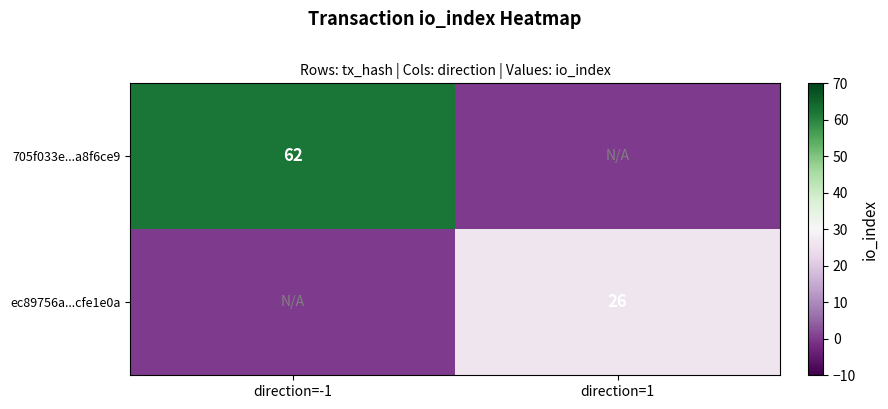

Is it true that ec89756a...cfe1e0a equals 26 at direction=1?

True